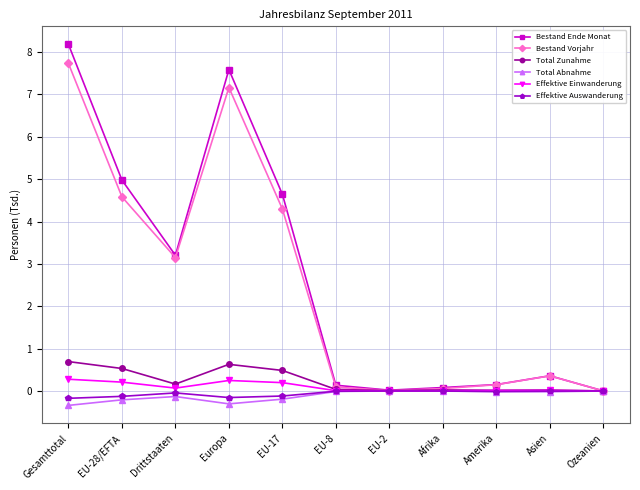

Which series has the largest range (max minus min)?

Bestand Ende Monat